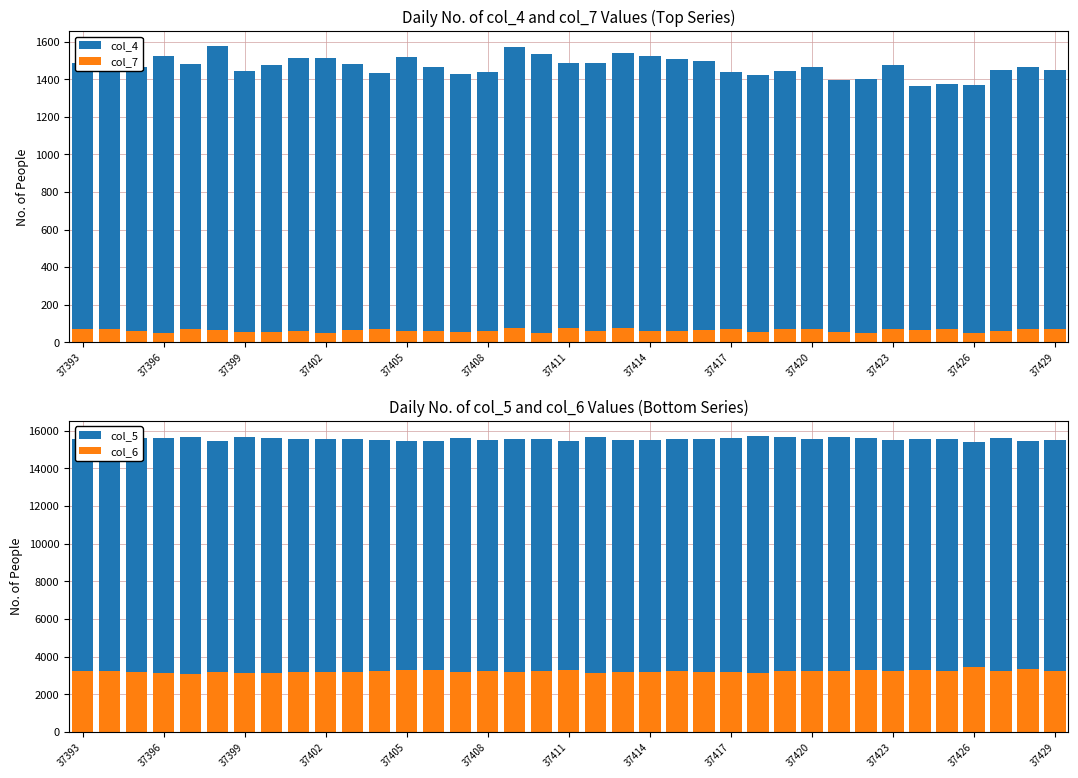

Rank the categories by col_5 value from highest to lowest.

25, 37405, 37411, 28, 19, 26, 14, 37396, 37414, 37399, 37402, 34, 29, 24, 27, 23, 37417, 22, 17, 37393, 37420, 16, 31, 37423, 32, 30, 21, 37426, 36, 15, 20, 37408, 35, 13, 37429, 18, 33